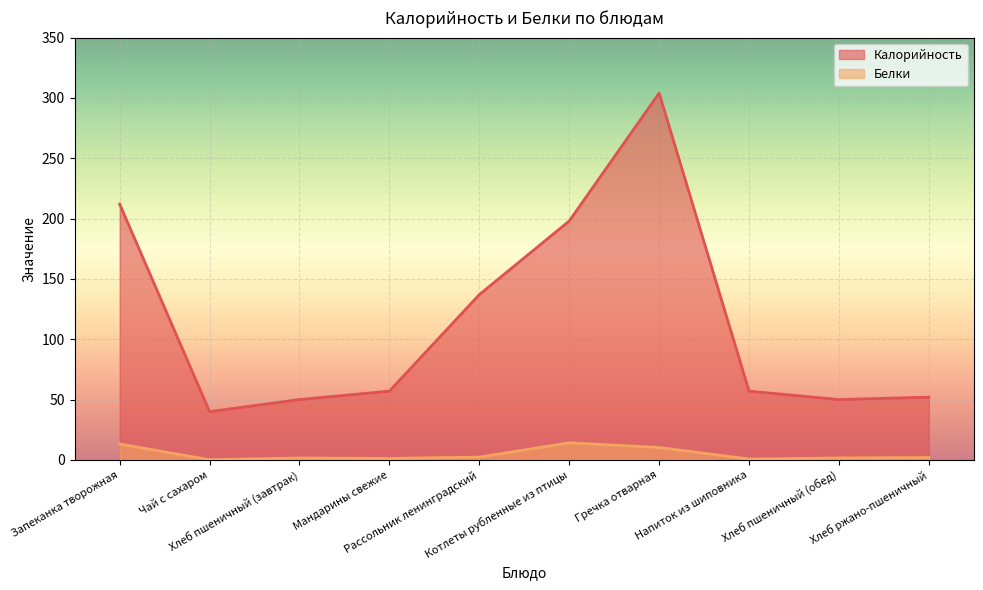

At which label is Белки closest to 7?

Гречка отварная